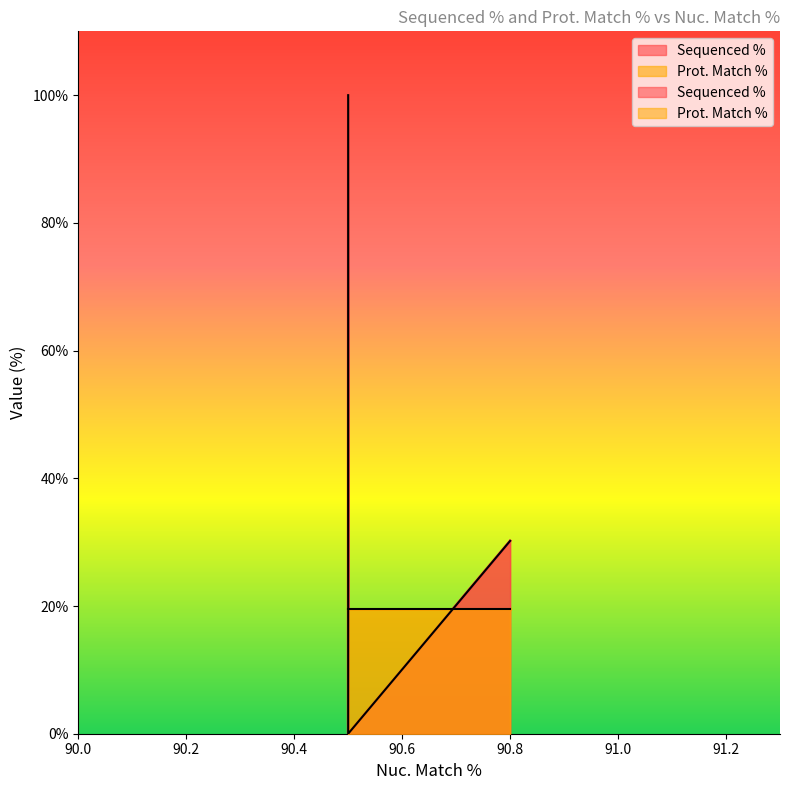

What are all the series names shown in the legend?

Sequenced %, Prot. Match %